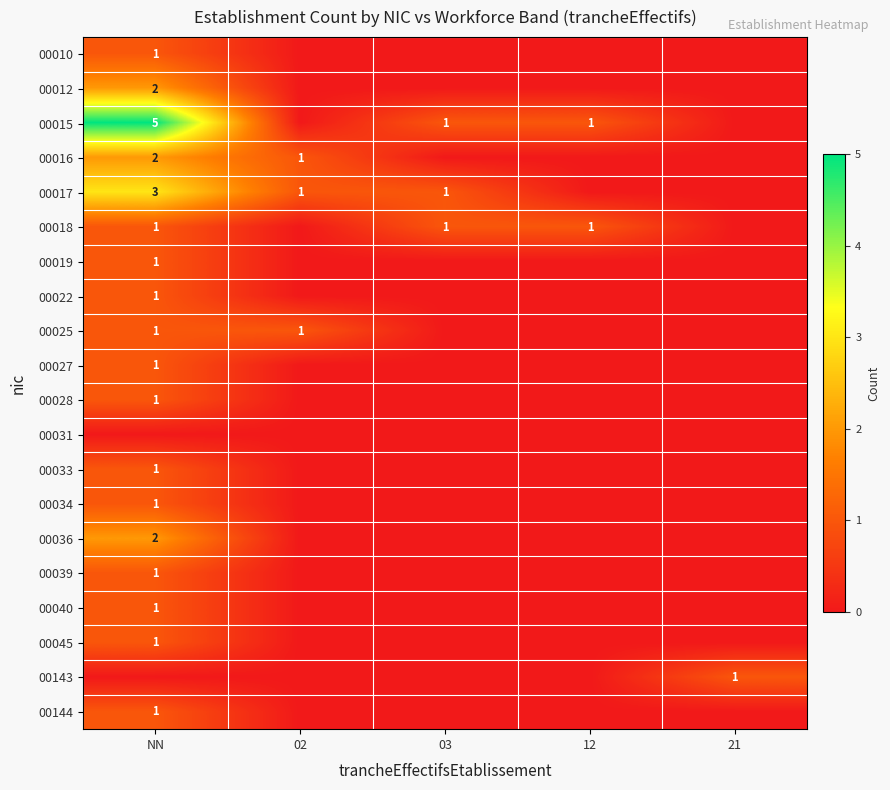

At which category is the sum across all series the highest?

NN